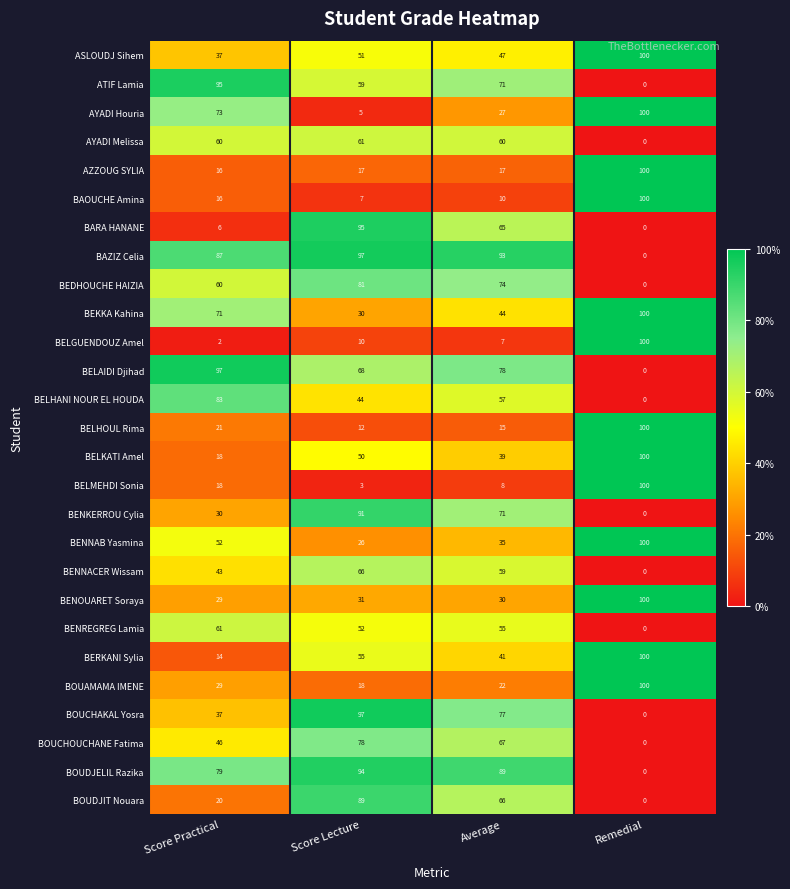

Which series has the widest spread of values?

BELGUENDOUZ Amel